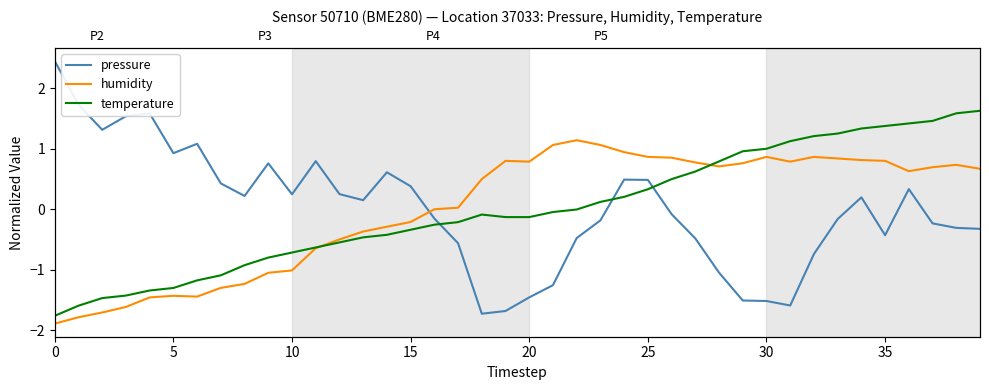

True or false: temperature has more than 0 interior local peaks.

True